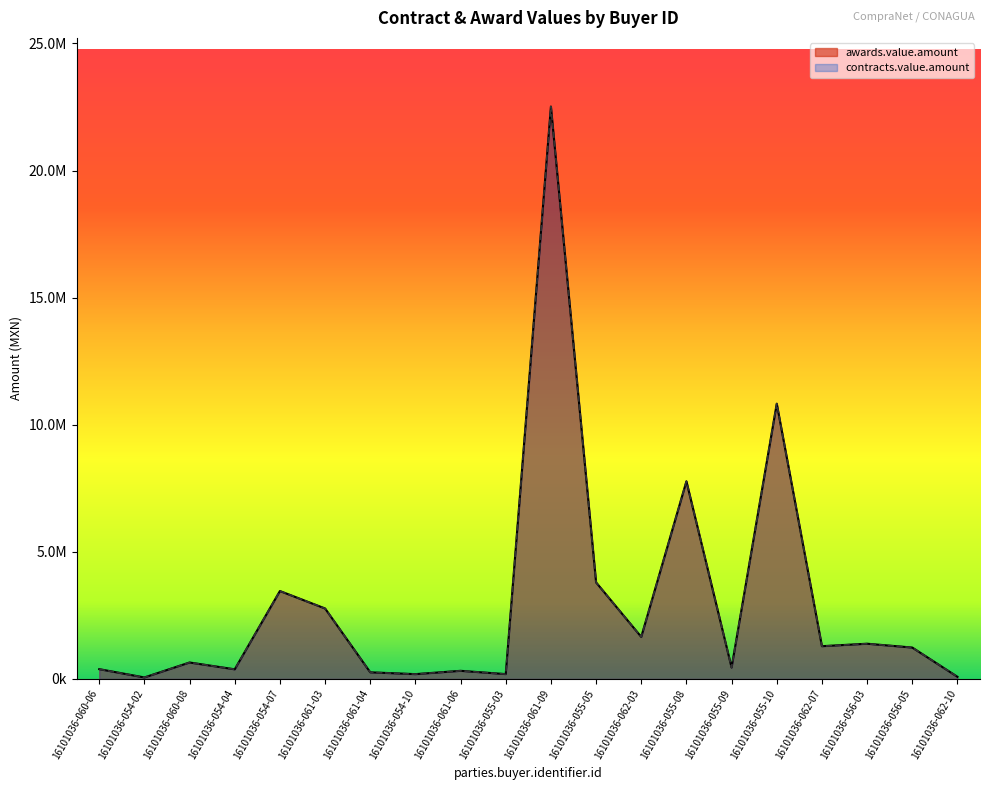

Which label corresponds to the smallest value in the chart?

16101036-054-02